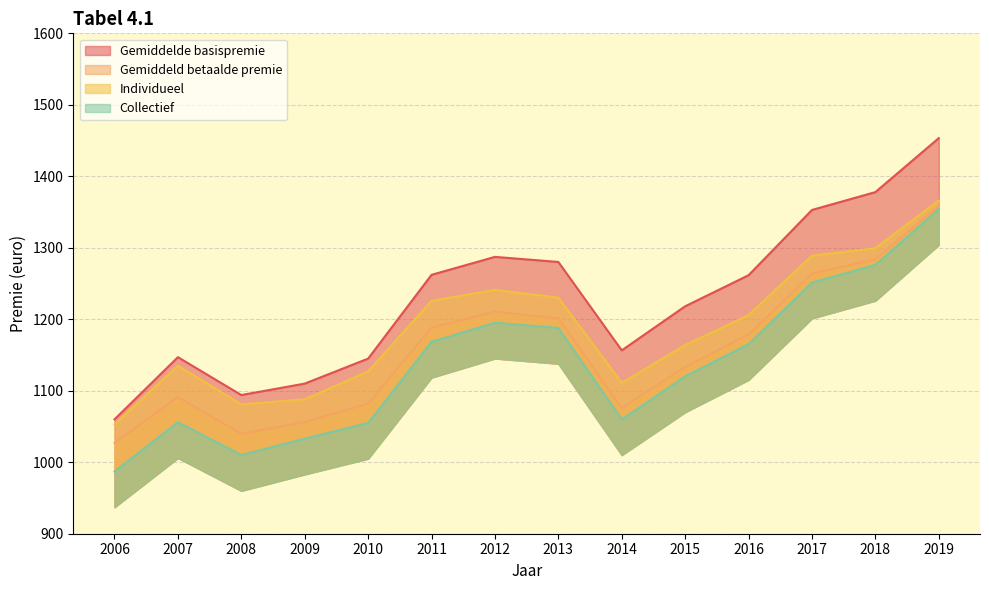

In Collectief, how many points are higher than both neighbors (excluding endpoints)?

2